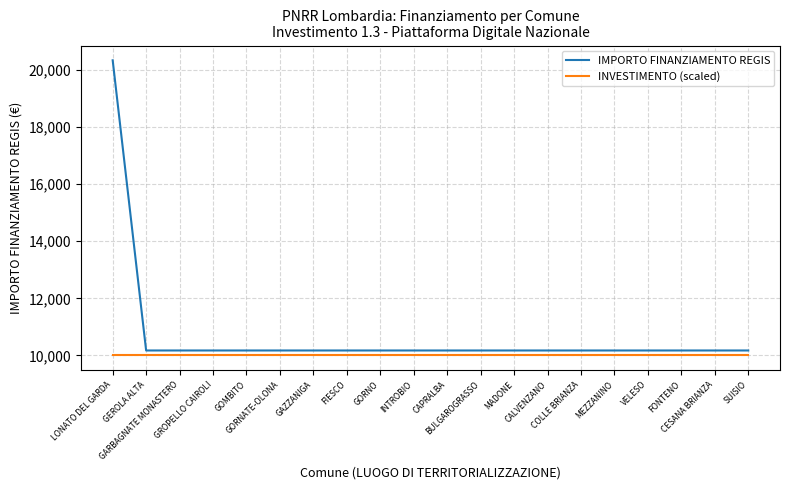

Reading right to left, transcribe all the data shown in this chart.

IMPORTO FINANZIAMENTO REGIS: SUISIO=10172	CESANA BRIANZA=10172	FONTENO=10172	VELESO=10172	MEZZANINO=10172	COLLE BRIANZA=10172	CALVENZANO=10172	MADONE=10172	BULGAROGRASSO=10172	CAPRALBA=10172	INTROBIO=10172	GORNO=10172	FIESCO=10172	GAZZANIGA=10172	GORNATE-OLONA=10172	GOMBITO=10172	GROPELLO CAIROLI=10172	GARBAGNATE MONASTERO=10172	GEROLA ALTA=10172	LONATO DEL GARDA=20344
INVESTIMENTO (scaled): SUISIO=10000	CESANA BRIANZA=10000	FONTENO=10000	VELESO=10000	MEZZANINO=10000	COLLE BRIANZA=10000	CALVENZANO=10000	MADONE=10000	BULGAROGRASSO=10000	CAPRALBA=10000	INTROBIO=10000	GORNO=10000	FIESCO=10000	GAZZANIGA=10000	GORNATE-OLONA=10000	GOMBITO=10000	GROPELLO CAIROLI=10000	GARBAGNATE MONASTERO=10000	GEROLA ALTA=10000	LONATO DEL GARDA=10000